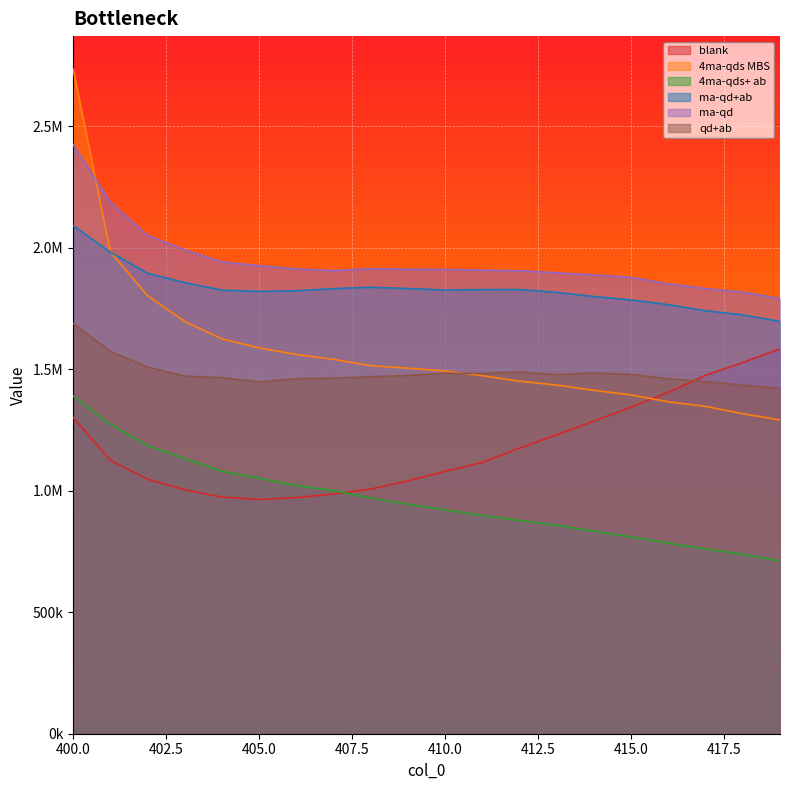

What is the difference between the highest and lowest values at 406?

941080